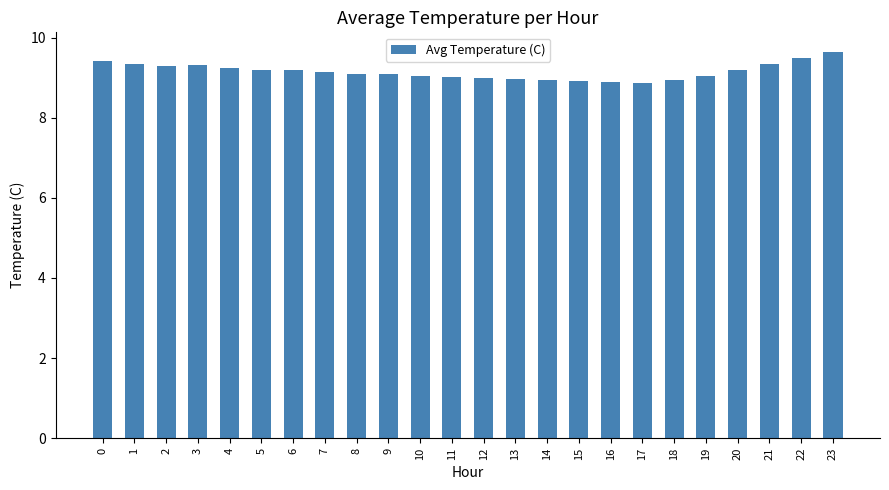

What value does the data have at 15?

8.9